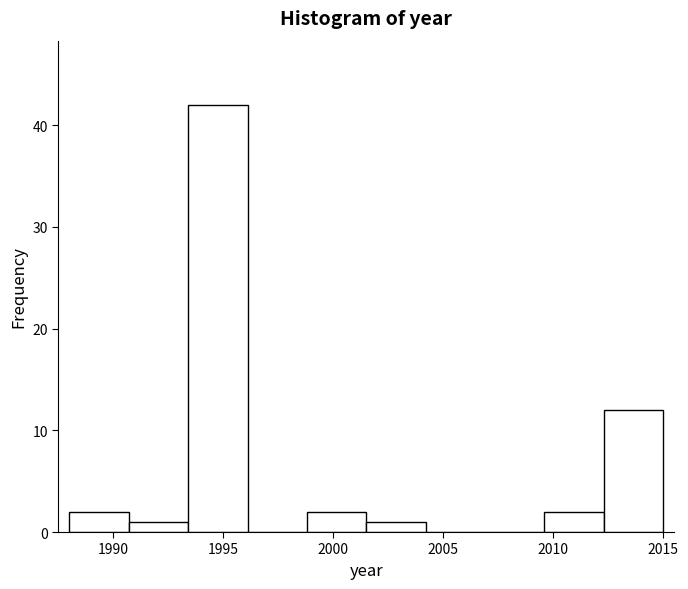

Reading left to right, transcribe this chart: for each bar, give the range it covers on the x-axis and its height. Neither the bar edges nor the heights are printed on the chart, so give them approximately, as read against the axes.

1988.0 to 1990.7: 2
1990.7 to 1993.4: 1
1993.4 to 1996.1: 42
1996.1 to 1998.8: 0
1998.8 to 2001.5: 2
2001.5 to 2004.2: 1
2004.2 to 2006.9: 0
2006.9 to 2009.6: 0
2009.6 to 2012.3: 2
2012.3 to 2015.0: 12